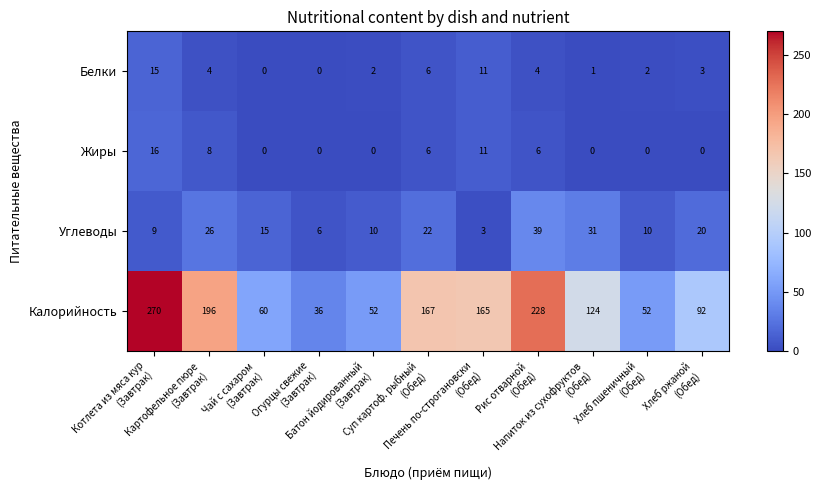

At which category is the sum across all series the highest?

Котлета из мяса кур
(Завтрак)